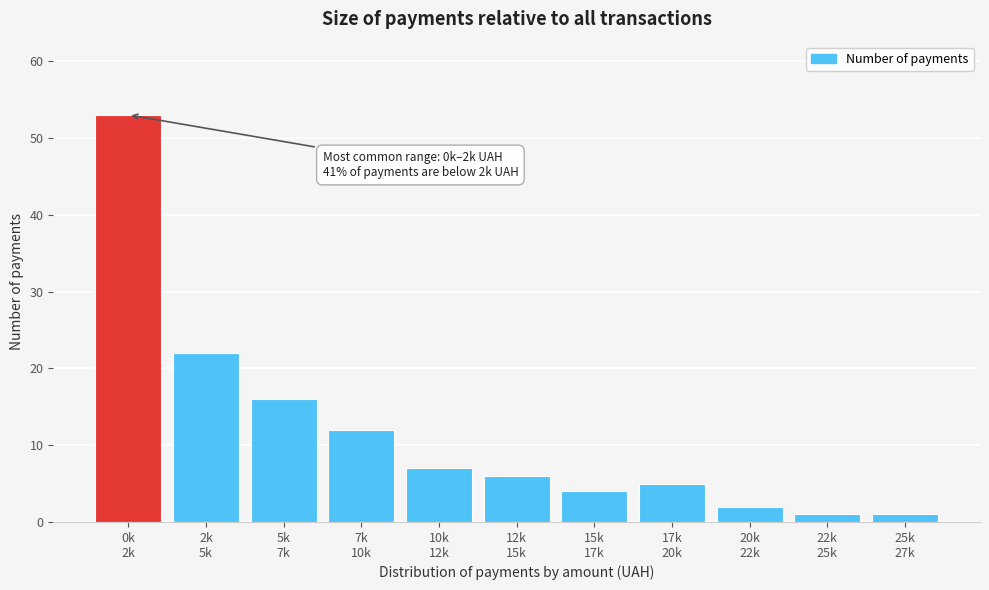

Reading left to right, extract all data points from this chart.

53	22	16	12	7	6	4	5	2	1	1